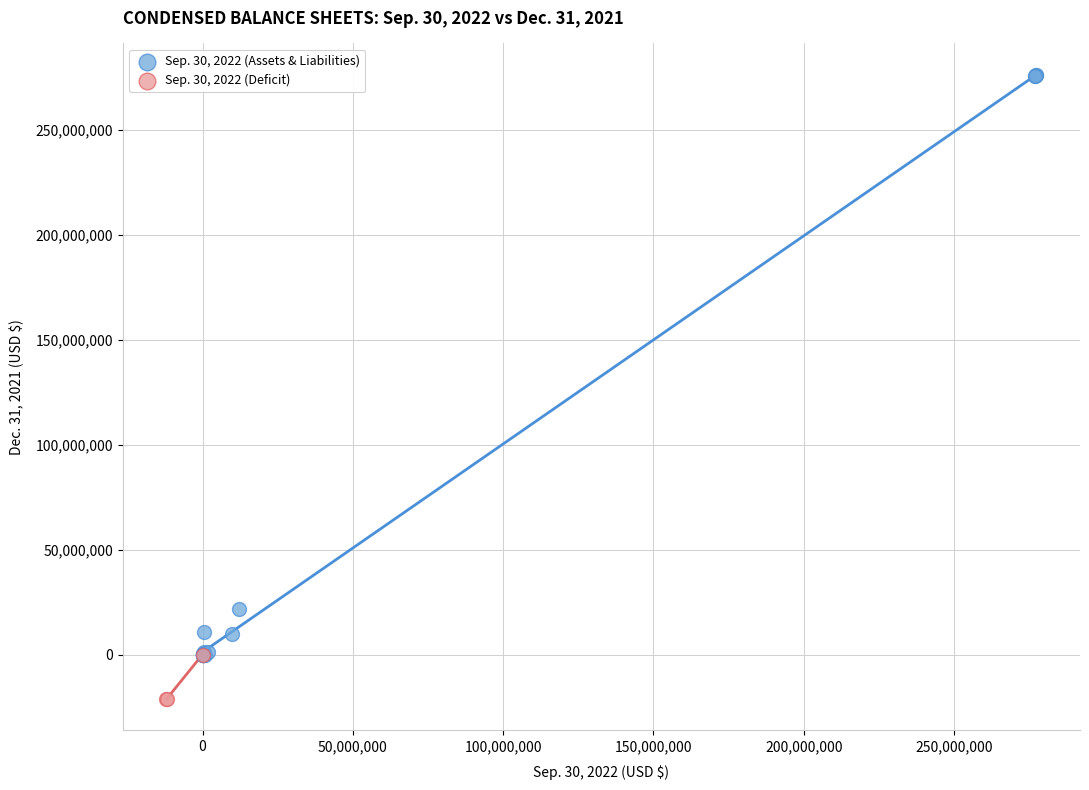

Which series contains the lowest Y value?

Sep. 30, 2022 (Deficit)